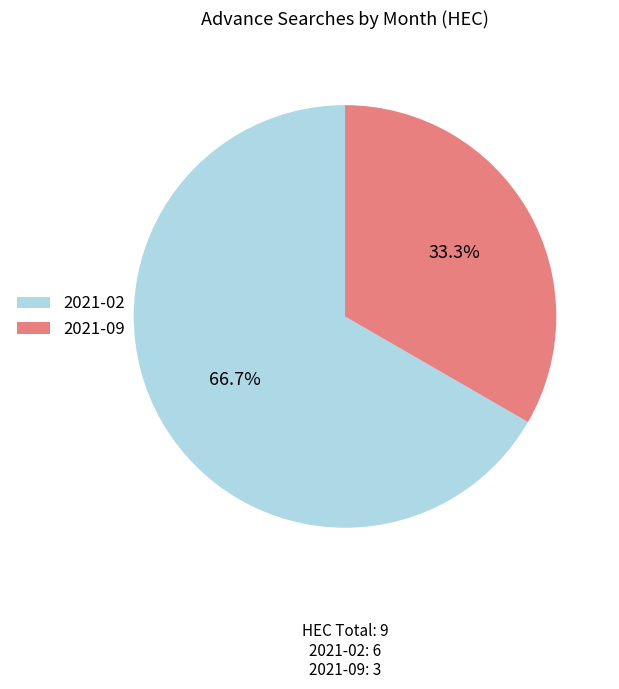

Does any single category account for the majority?

Yes